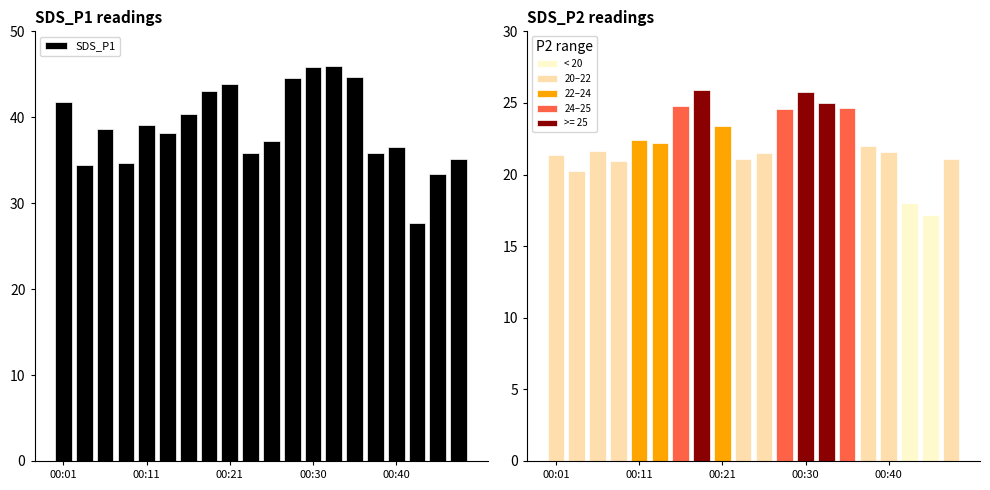

How many categories are shown in the chart?

20